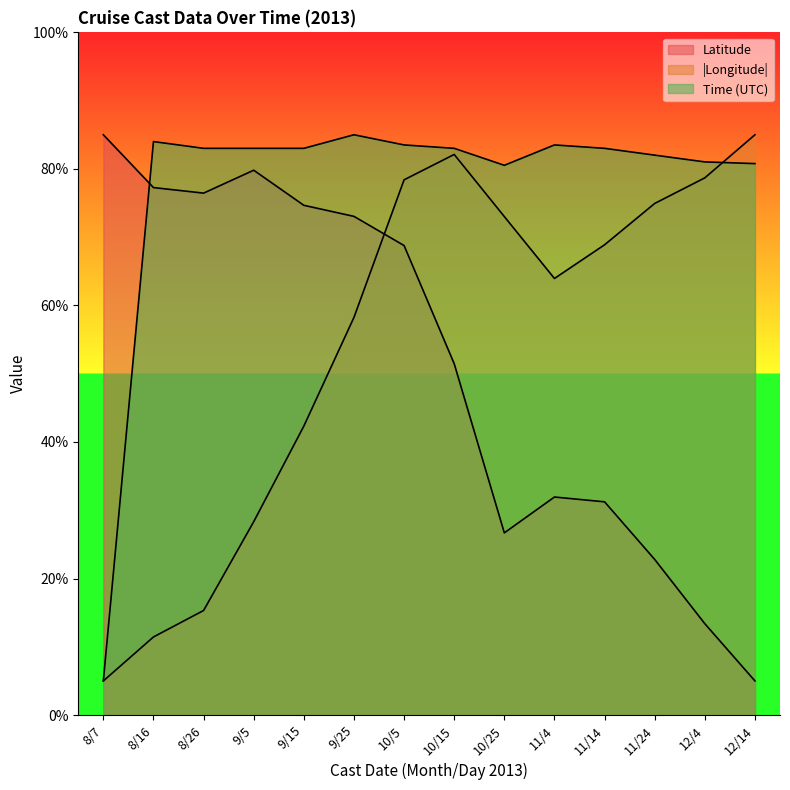

Rank the series at 9/5 from highest to lowest value.

Time, Latitude, Longitude